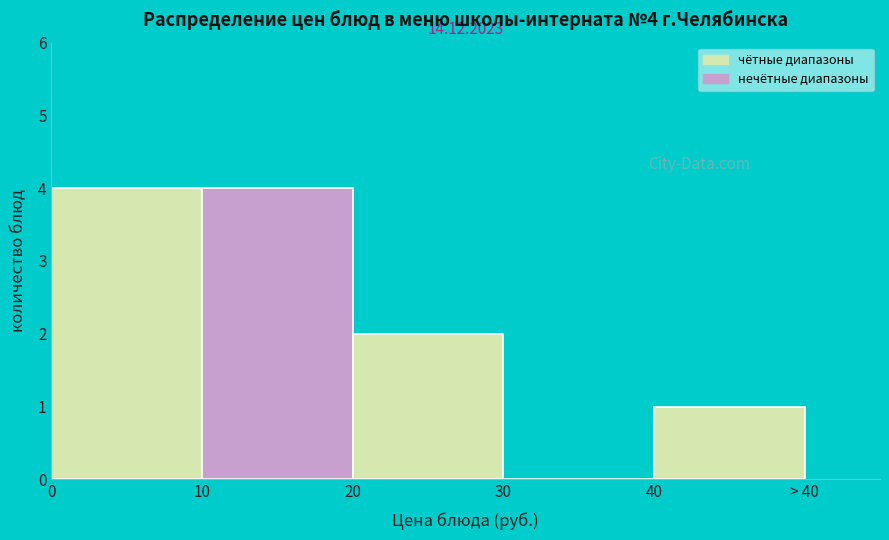

Reading right to left, transcribe all the data shown in this chart.

40=1	30=0	20=2	10=4	0=4